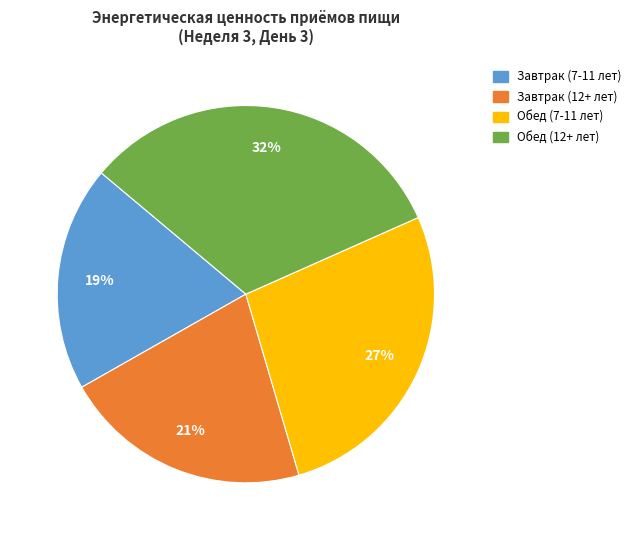

To the nearest percent, what is the combined percentage of Завтрак (7-11 лет) and Обед (12+ лет)?

52%